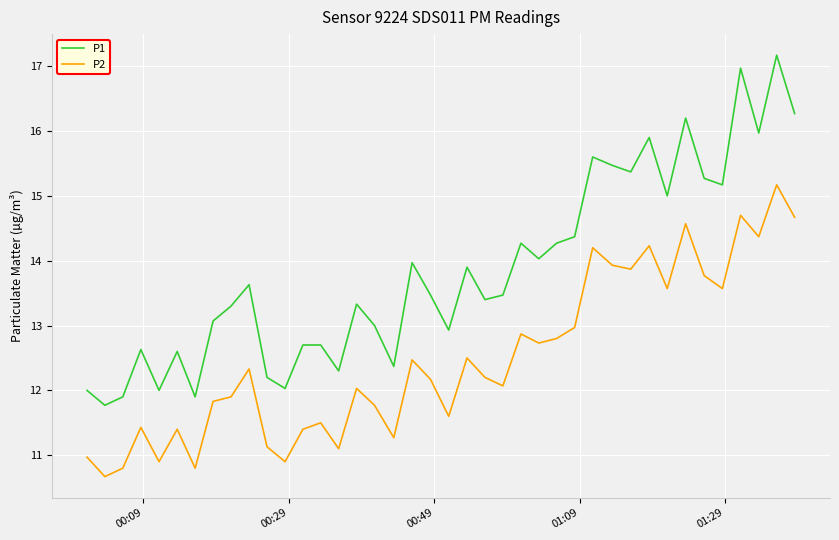

Rank the series by their average value, from highest to lowest.

P1, P2